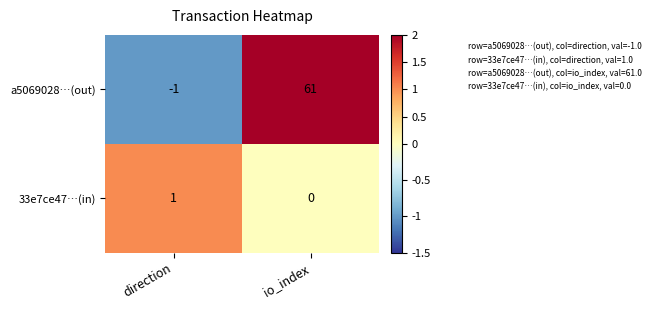

True or false: 33e7ce47…(in) has a value of 1 at direction.

True